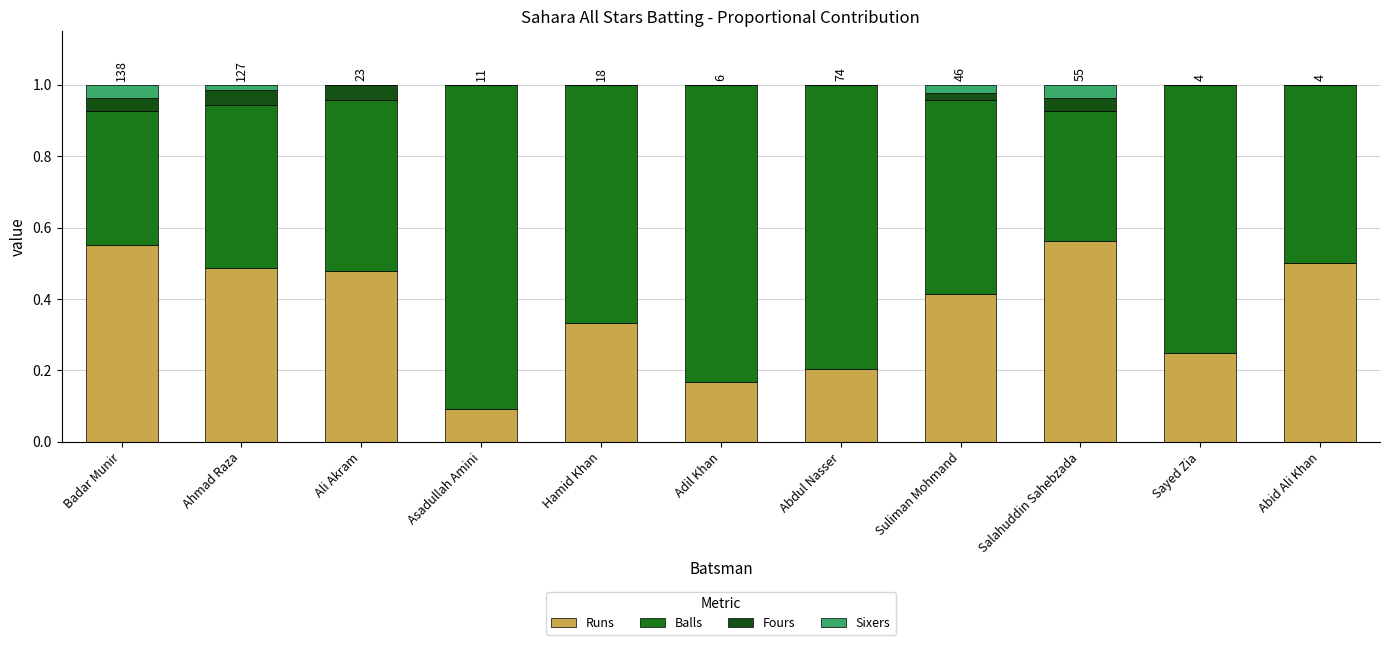

What is the sum of all Runs values?

4.0